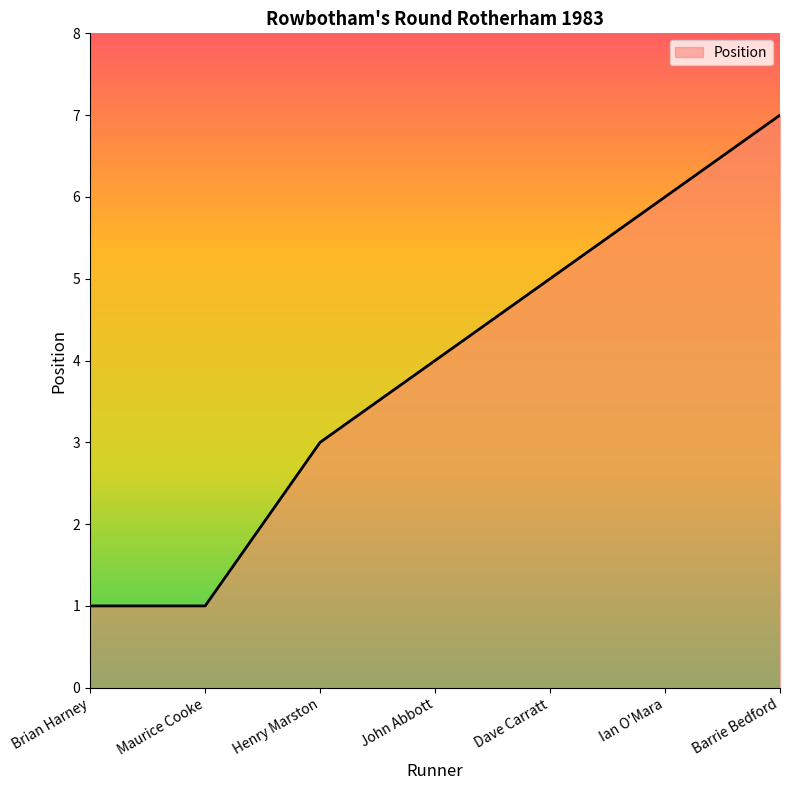

Reading left to right, transcribe all the data shown in this chart.

Brian Harney=1	Maurice Cooke=1	Henry Marston=3	John Abbott=4	Dave Carratt=5	Ian O'Mara=6	Barrie Bedford=7